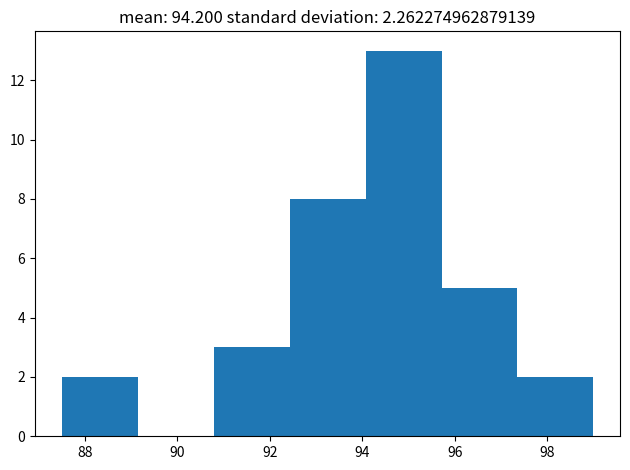

Reading left to right, transcribe this chart: for each bar, give the range it covers on the x-axis and its height. Neither the bar edges nor the heights are printed on the chart, so give them approximately, as read against the axes.

87.6 to 89.2: 2
89.2 to 90.8: 0
90.8 to 92.4: 3
92.4 to 94.0: 8
94.0 to 95.8: 13
95.8 to 97.4: 5
97.4 to 99.0: 2